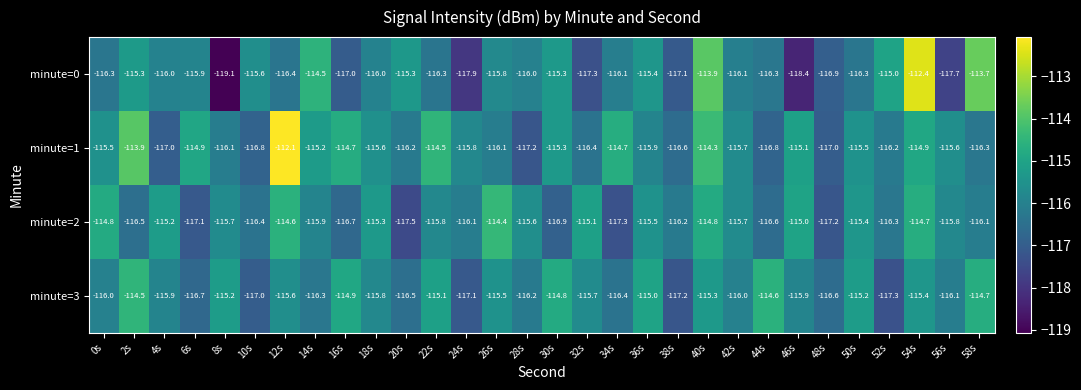

Between 10s and 20s, which series saw the biggest shift?

minute=2